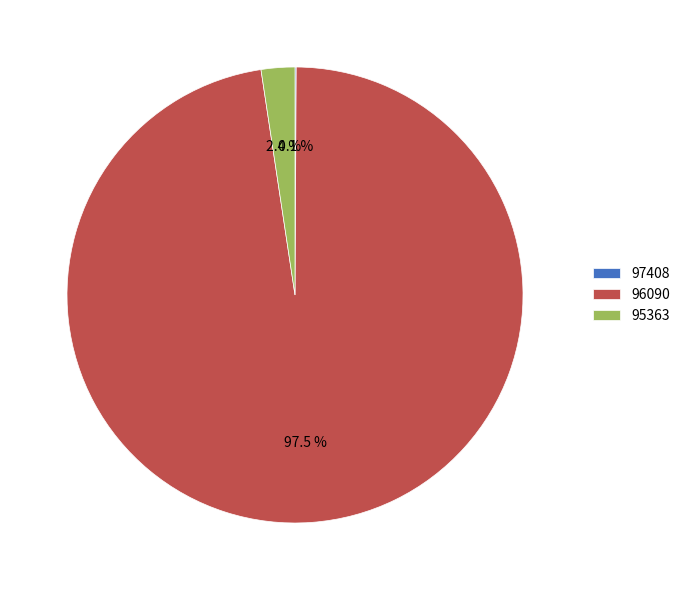

To the nearest percent, what is the average slice percentage?

33%